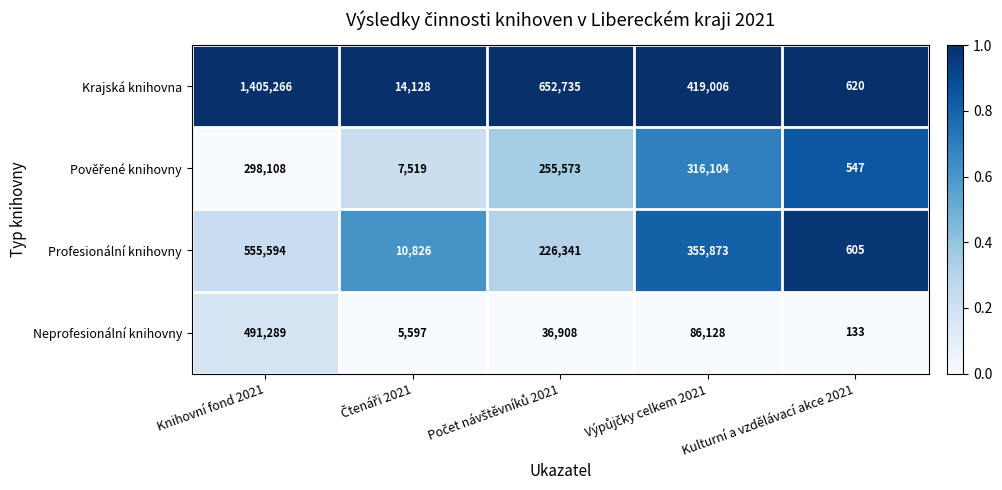

How many data points does each series have?

5